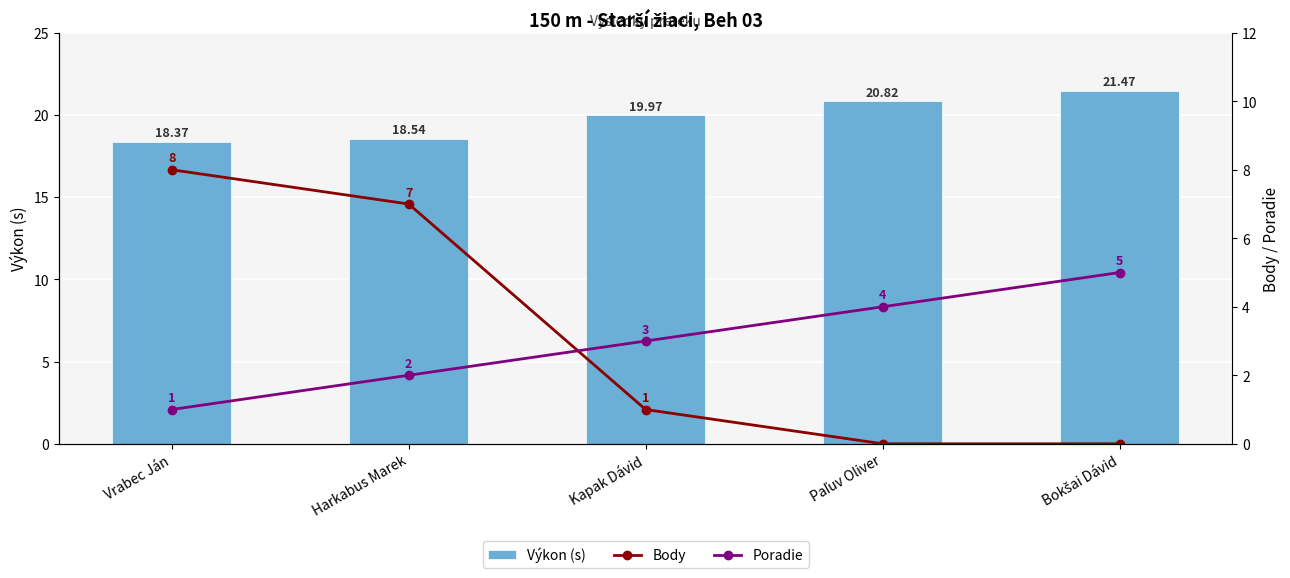

What are all the series names shown in the legend?

Výkon (s), Body, Poradie